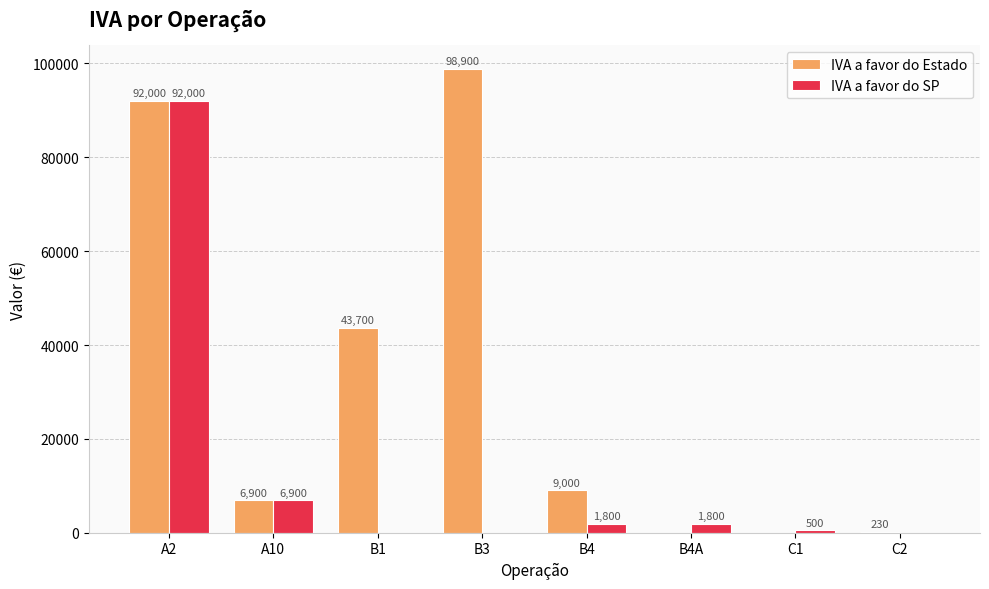

What is the sum of all IVA a favor do SP values?

103000